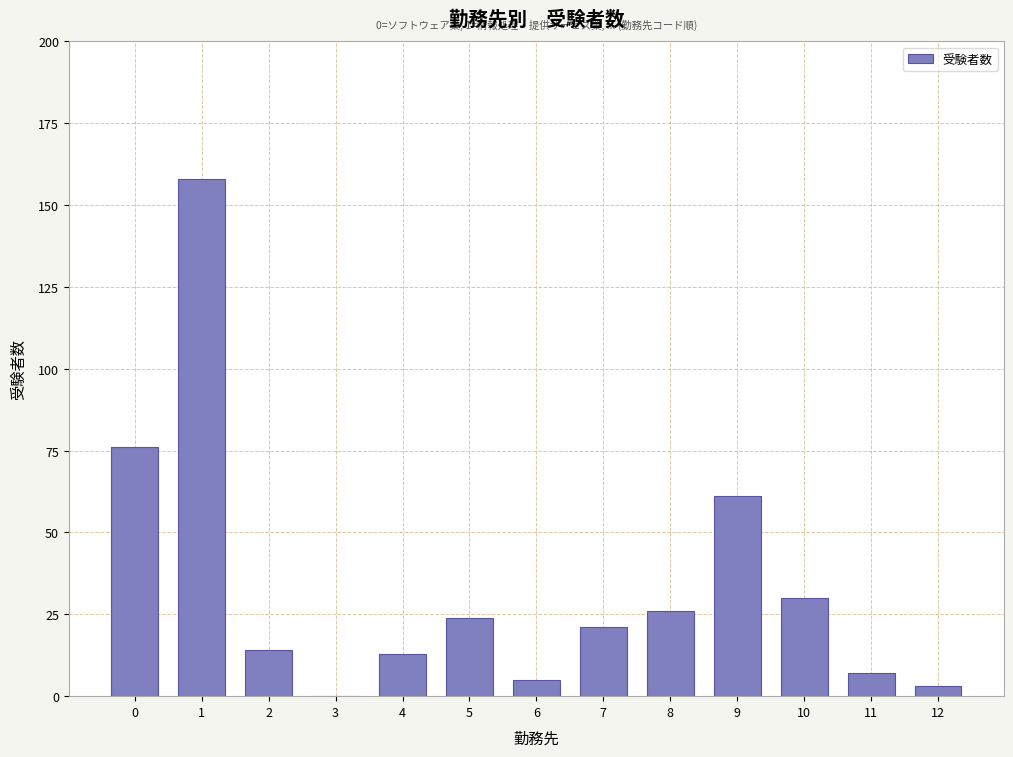

Reading left to right, transcribe all the data shown in this chart.

0=76	1=158	2=14	3=0	4=13	5=24	6=5	7=21	8=26	9=61	10=30	11=7	12=3